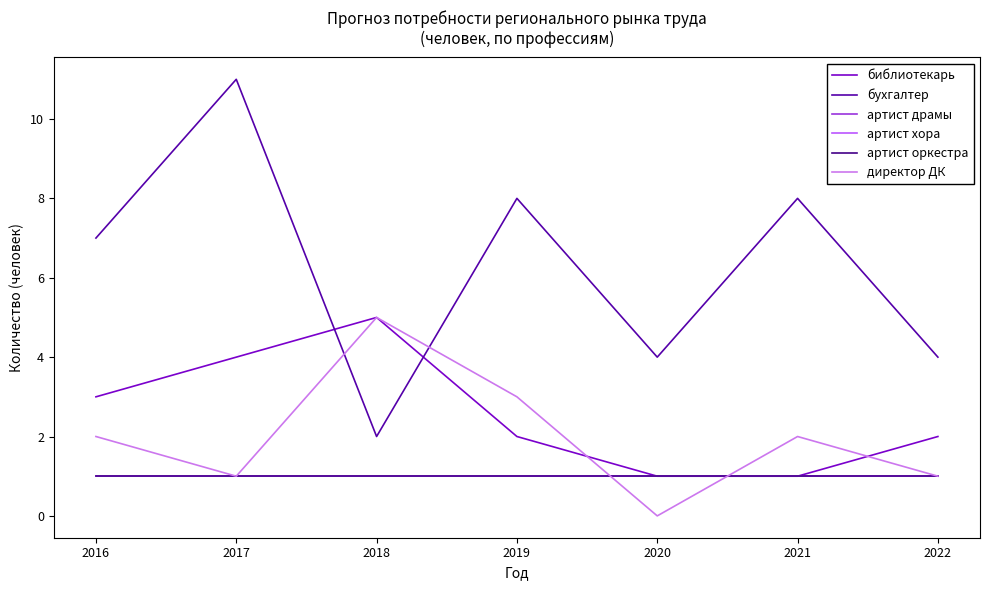

Is this an area chart (filled region under the line)?

No